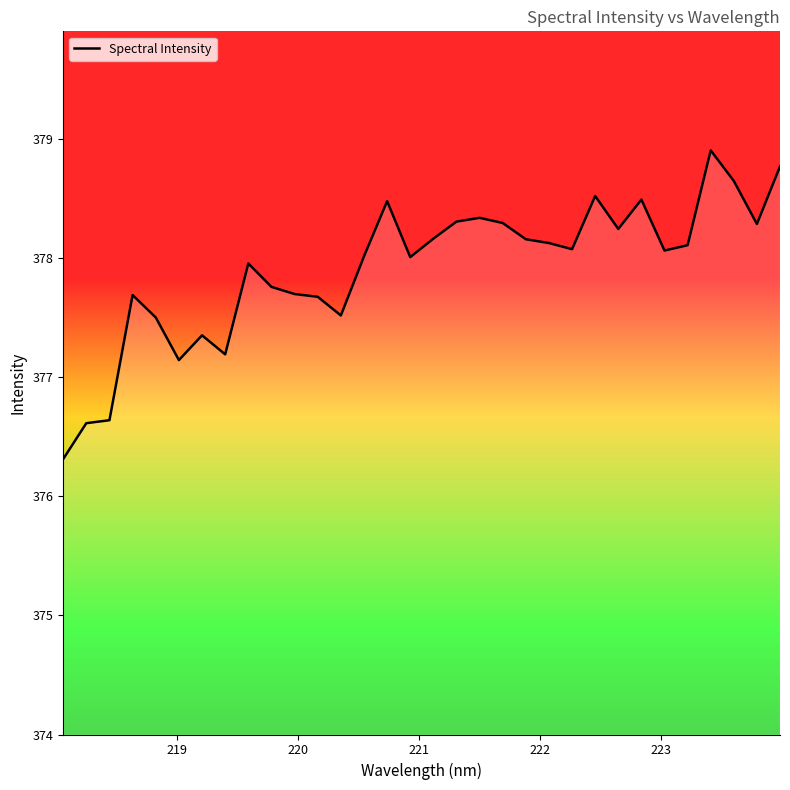

Does the chart display data point markers on the line(s)?

No